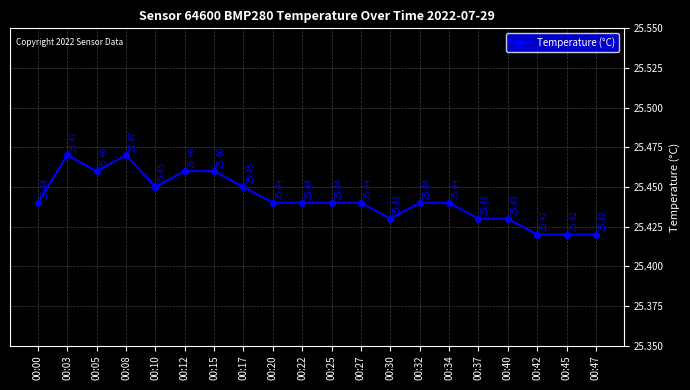

What is the sum of the values at 00:17 and 00:40?

50.9